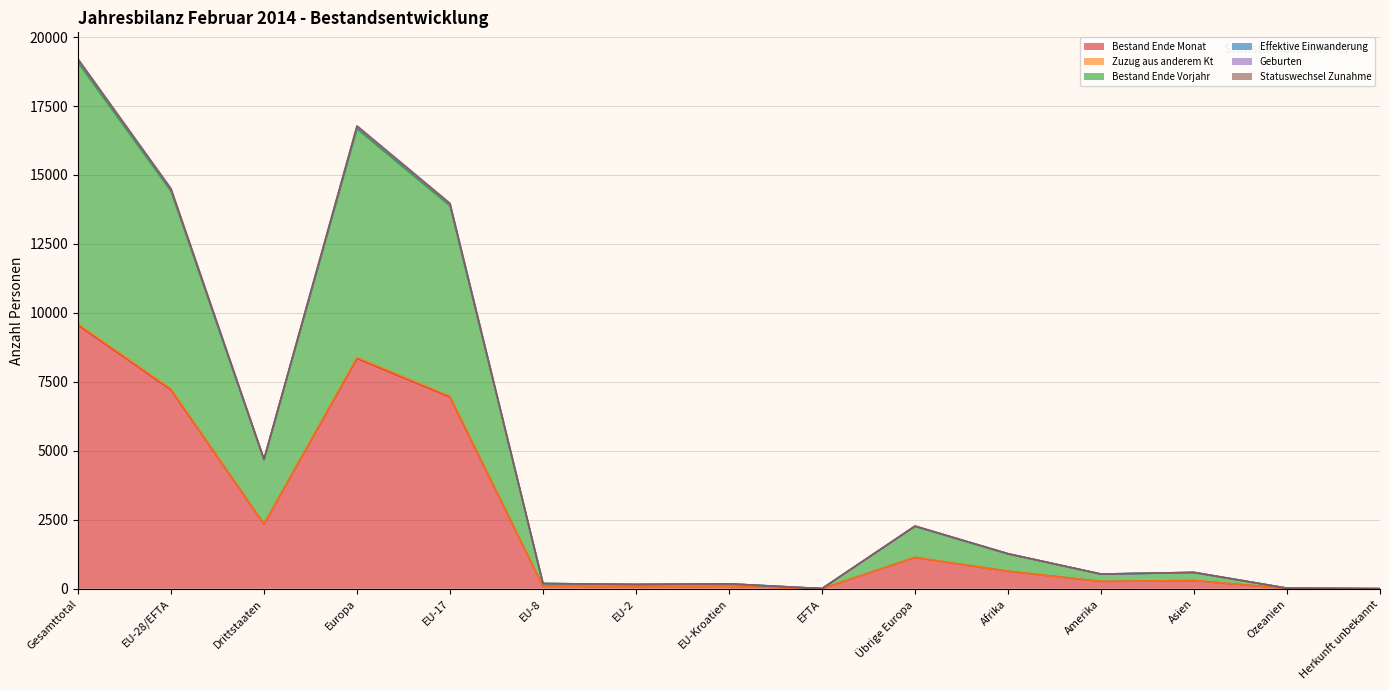

What is the value of the Bestand Ende Vorjahr point at the 11th from the left?

1263